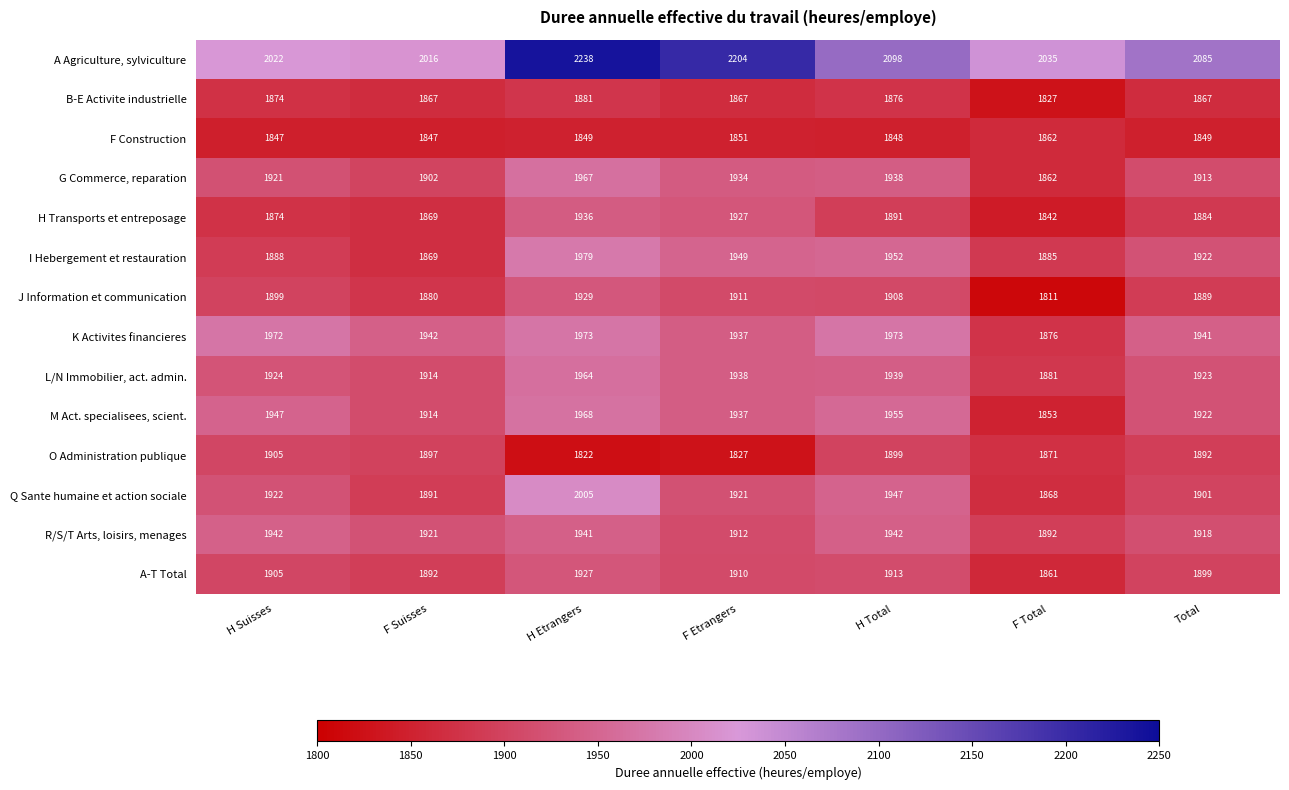

How many data points does each series have?

7